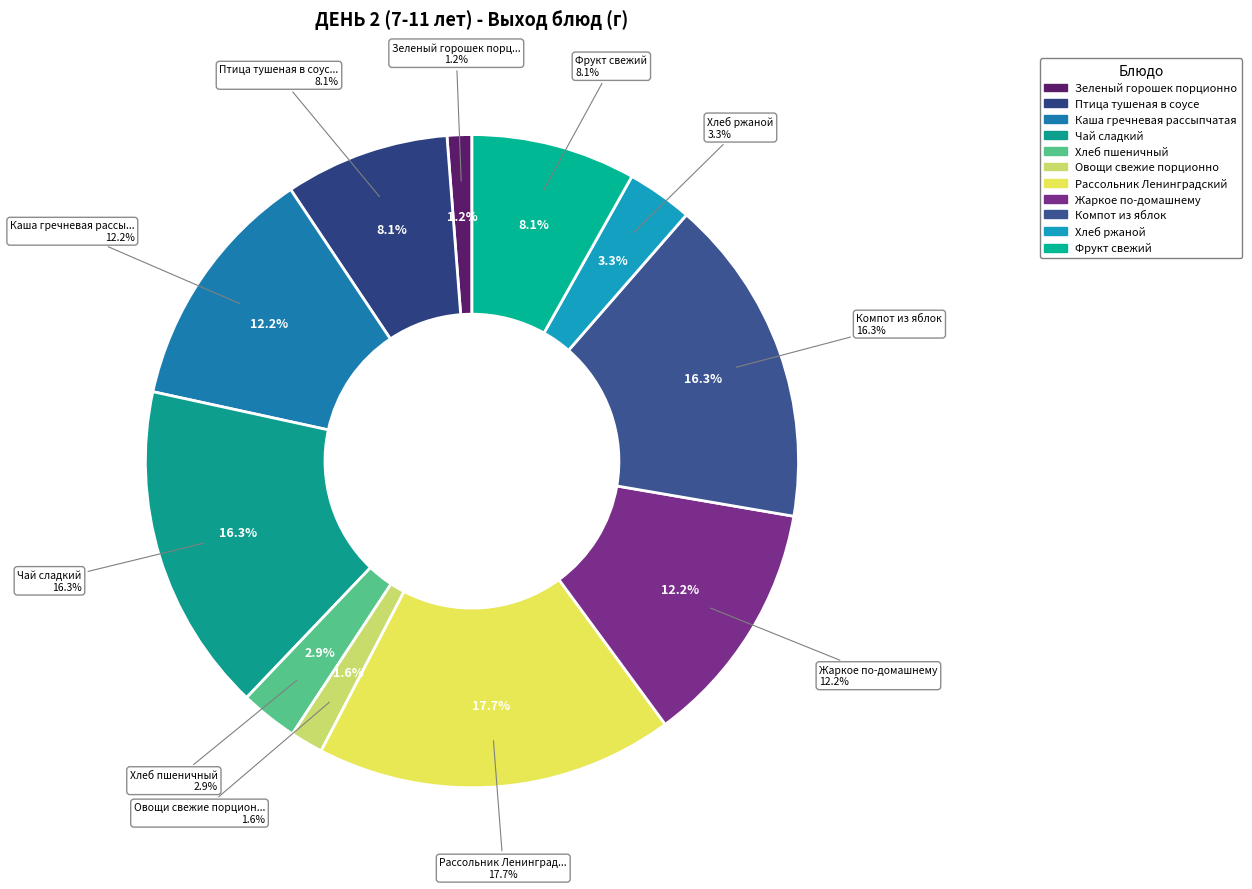

Is there a majority slice in this chart?

No